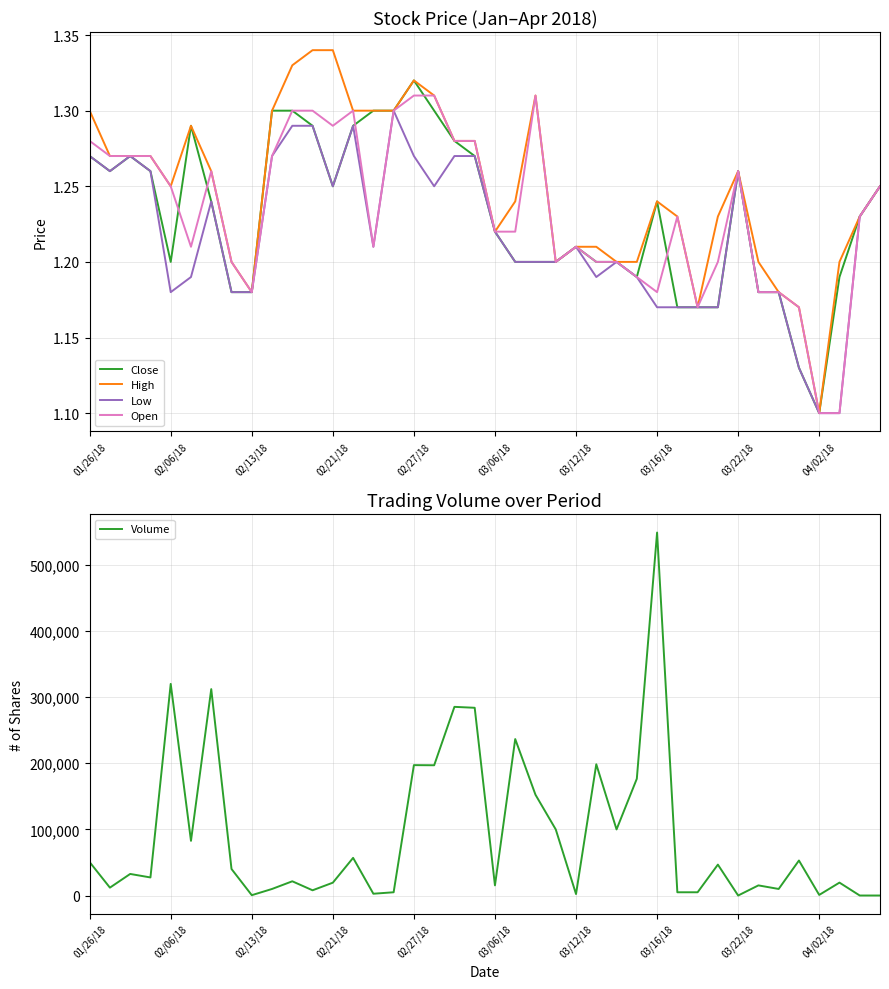

True or false: High and Open cross at least once.

False